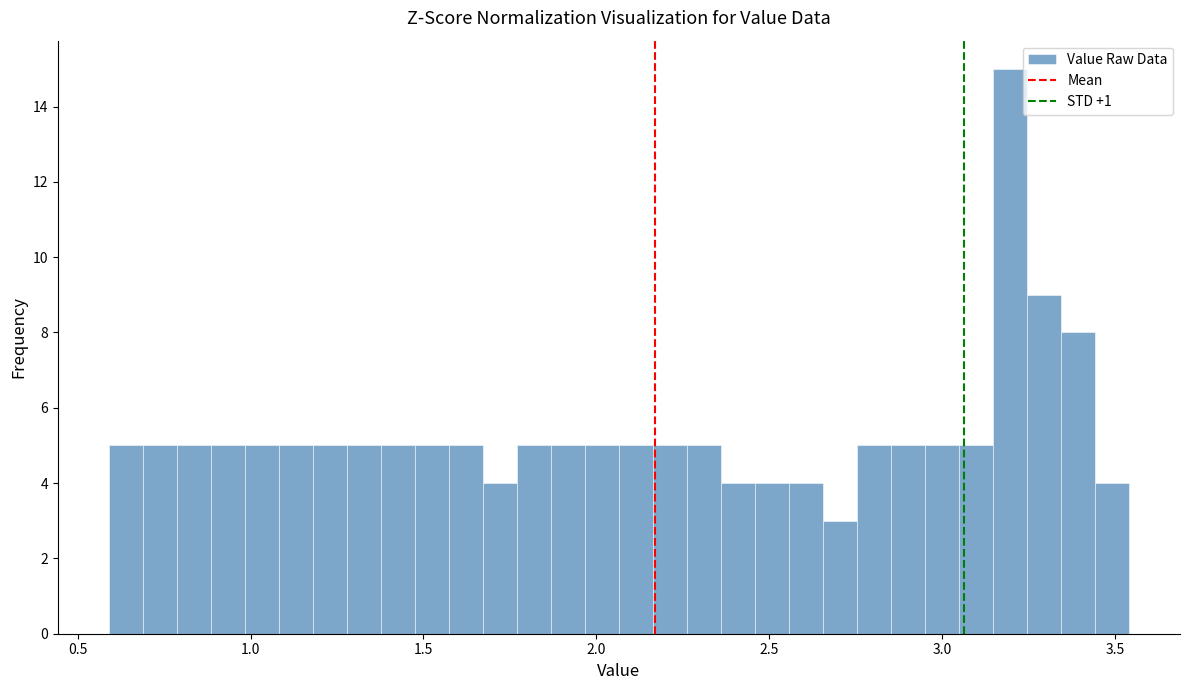

Around what value on the x-axis is the tallest bar? Give the approximate position of its centre, as read against the axis.

3.20